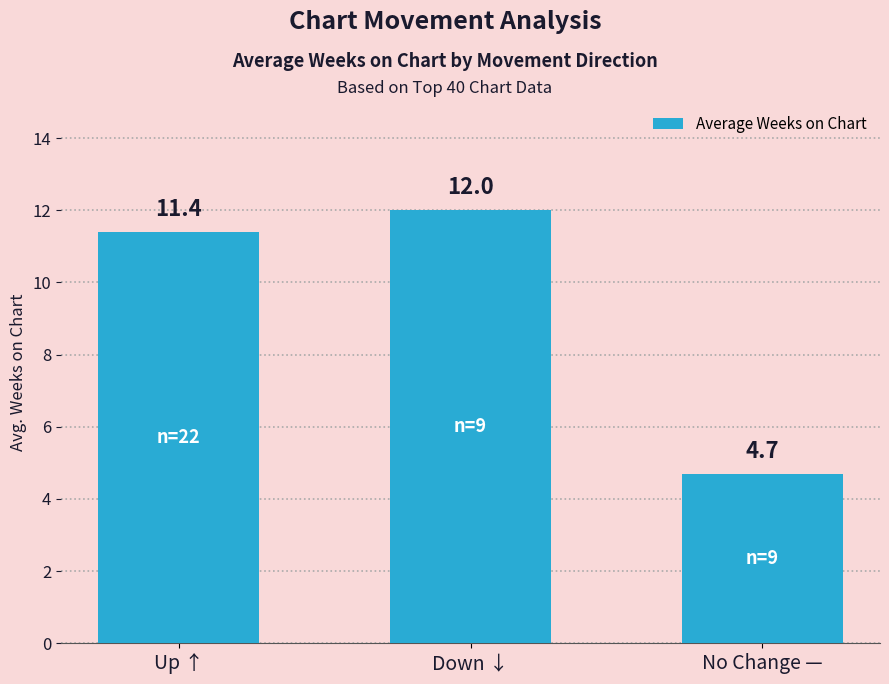

The value at No Change — is 1.7. True or false?

False